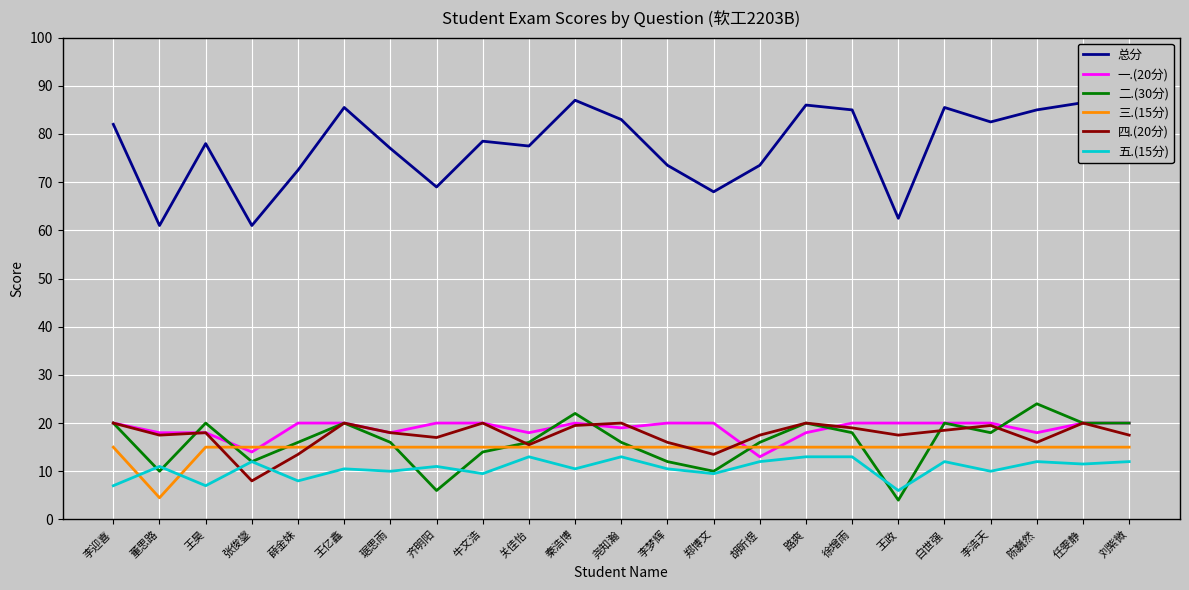

Is this an area chart (filled region under the line)?

No